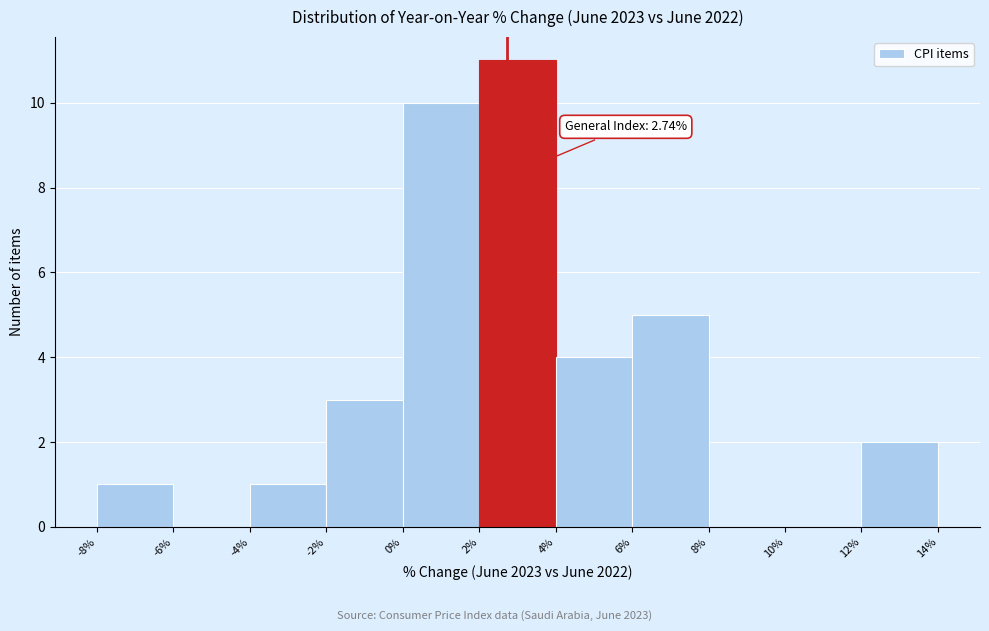

Which range on the x-axis has the tallest bar?

2% to 4%